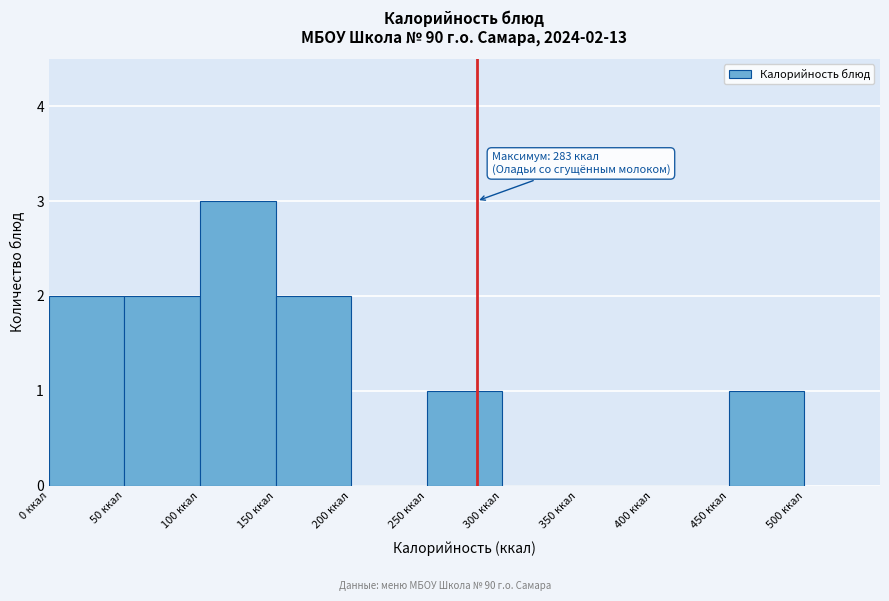

Over which range of the x-axis is the bar tallest?

100 to 150